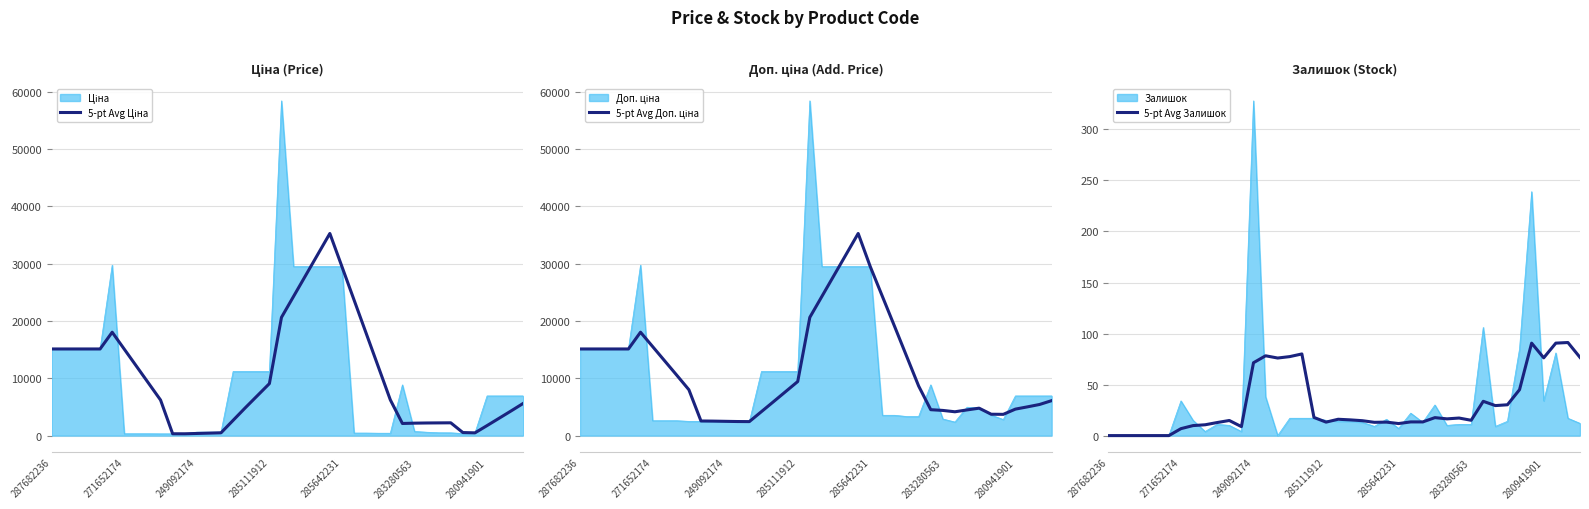

What is the sum of the 5-pt Avg Ціна values at 280941901 and 9?

21292.8